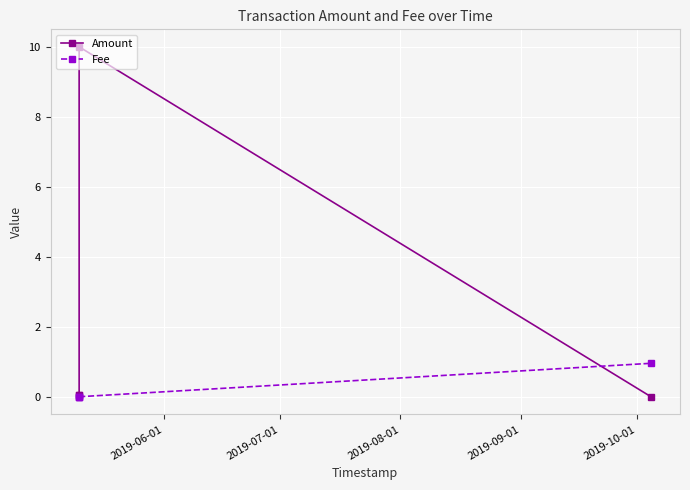

What is the maximum value shown in the chart?

10.0